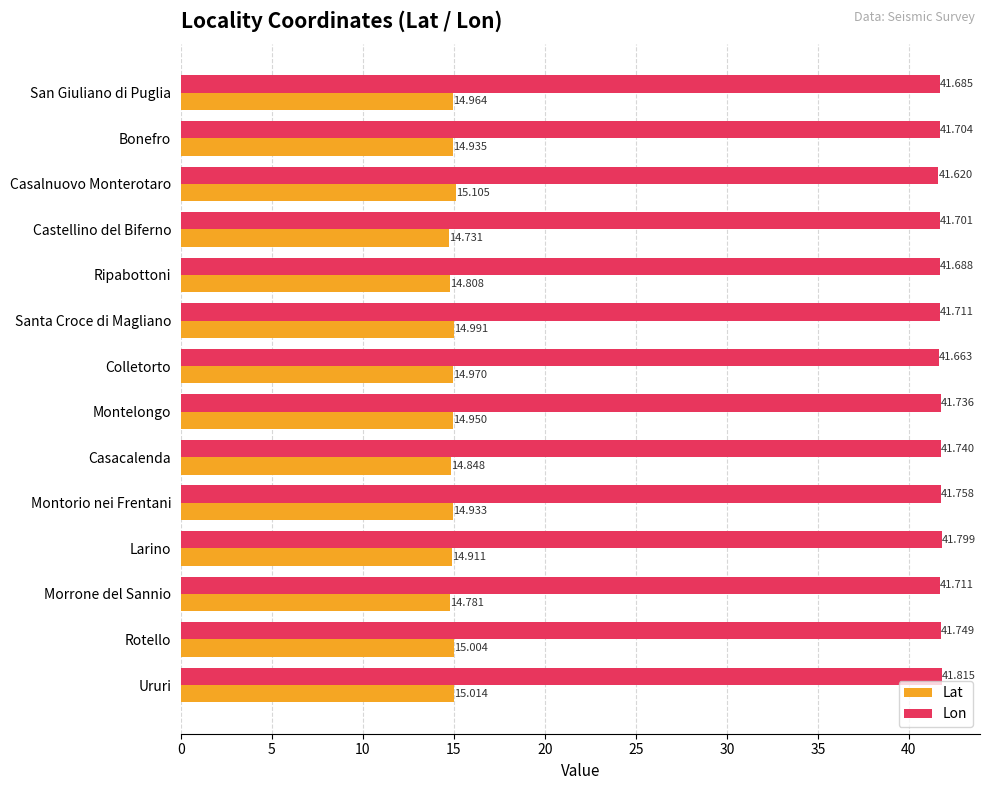

Which series has the widest spread of values?

Lat